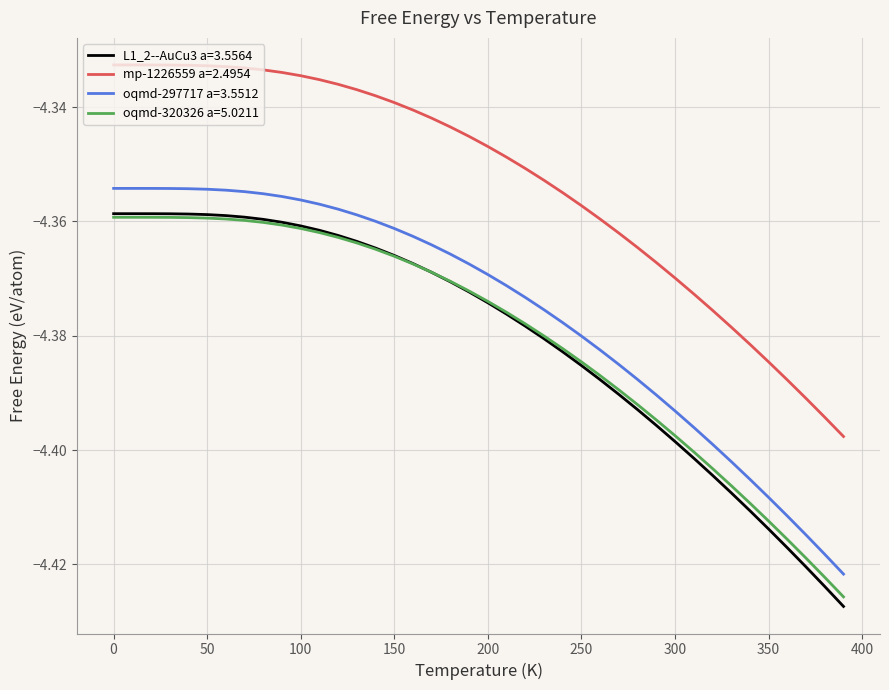

What are all the series names shown in the legend?

L1_2--AuCu3 a=3.5564, mp-1226559 a=2.4954, oqmd-297717 a=3.5512, oqmd-320326 a=5.0211